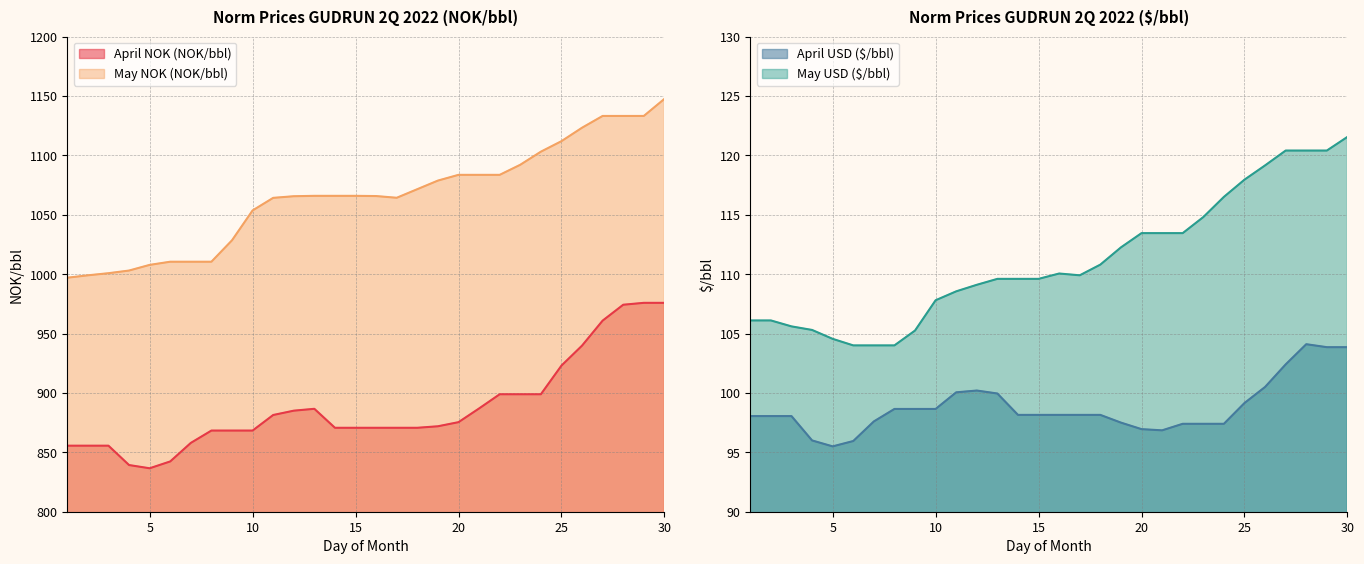

What is the minimum value for May USD ($/bbl)?

104.0